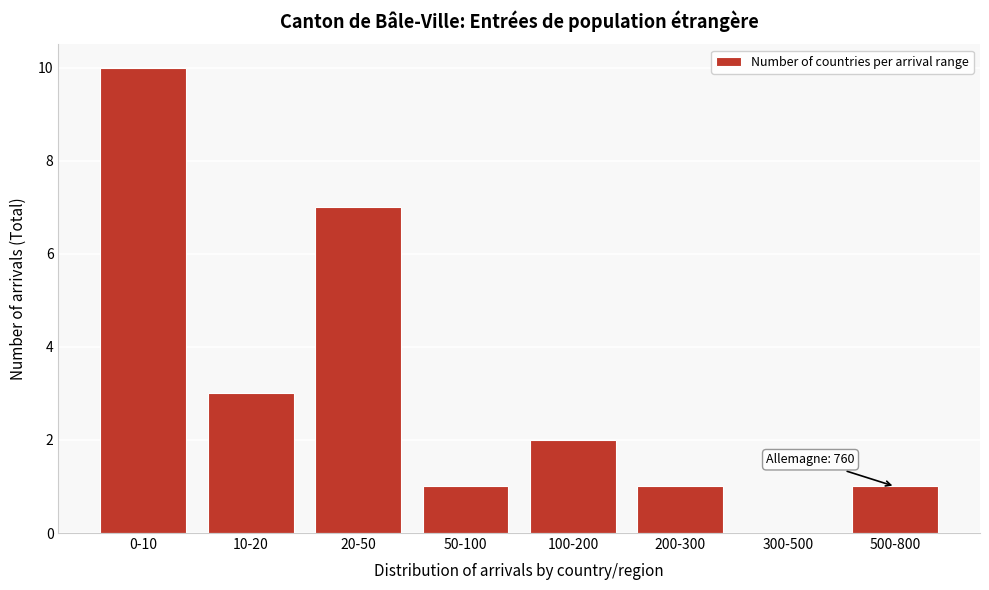

Reading left to right, what are all the values shown in this chart?

0-10=10	10-20=3	20-50=7	50-100=1	100-200=2	200-300=1	300-500=0	500-800=1